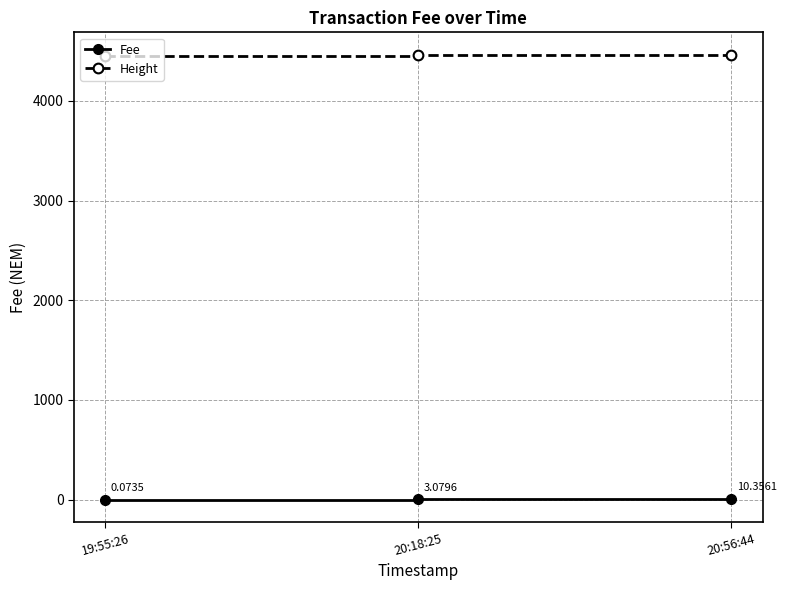

What is the label of the 3rd point from the left?

20:56:44